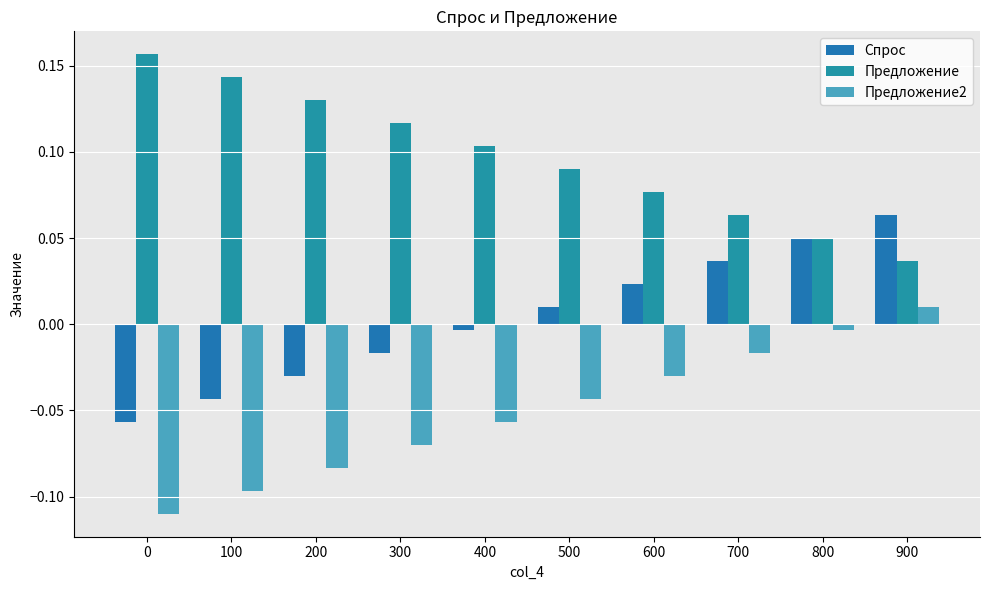

Is it true that Предложение2 equals -0.0 at 700?

False